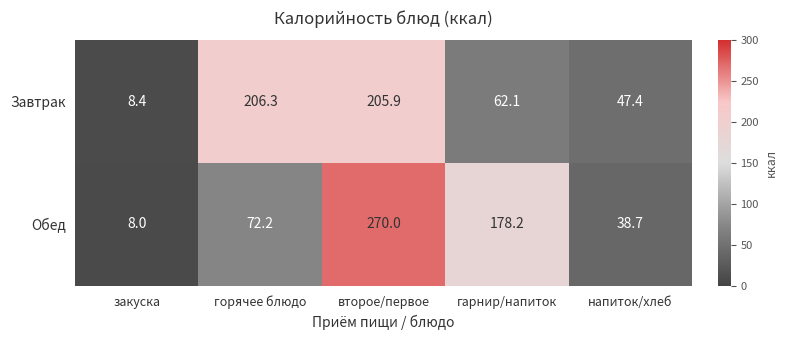

Which category has the highest value in the Обед series?

второе/первое